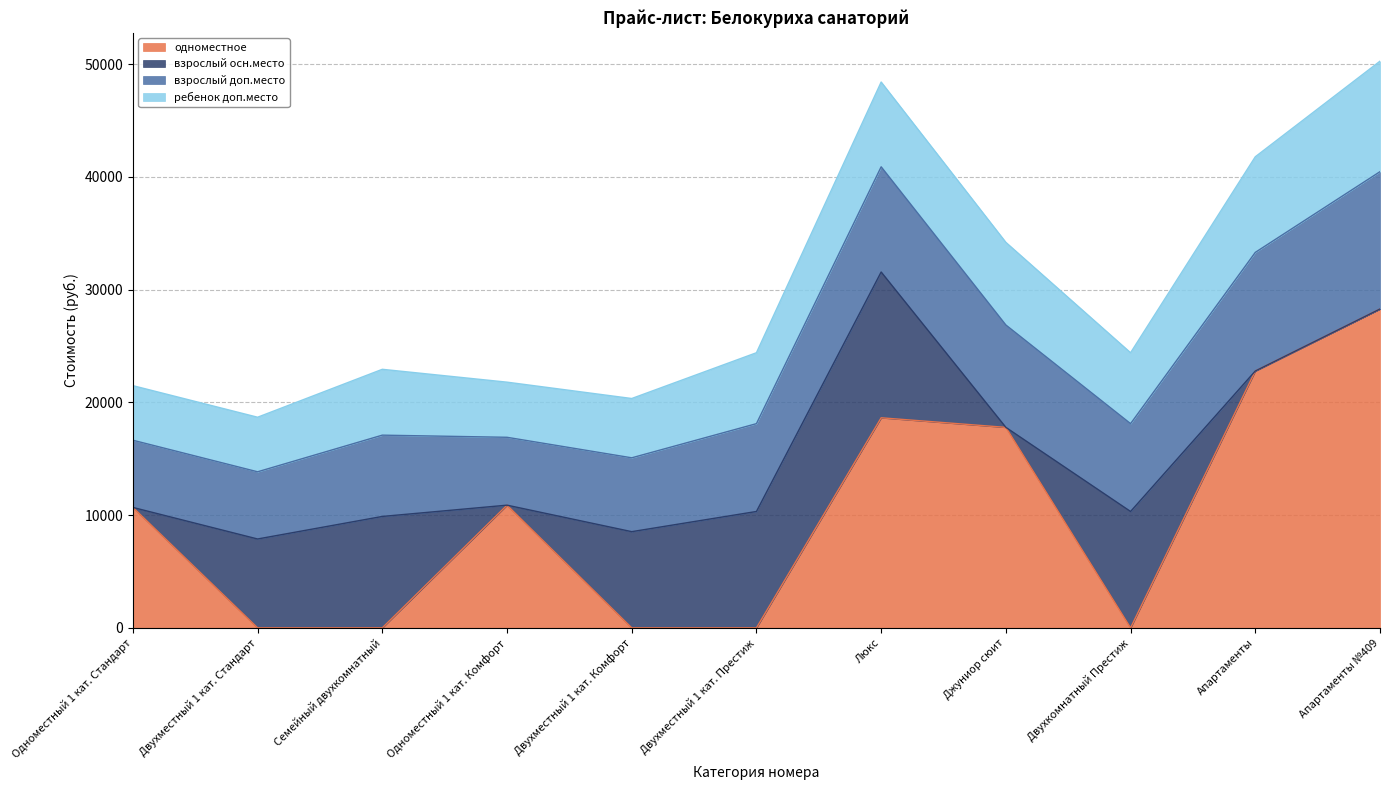

At how many categories does at least one series exceed 16004?

4